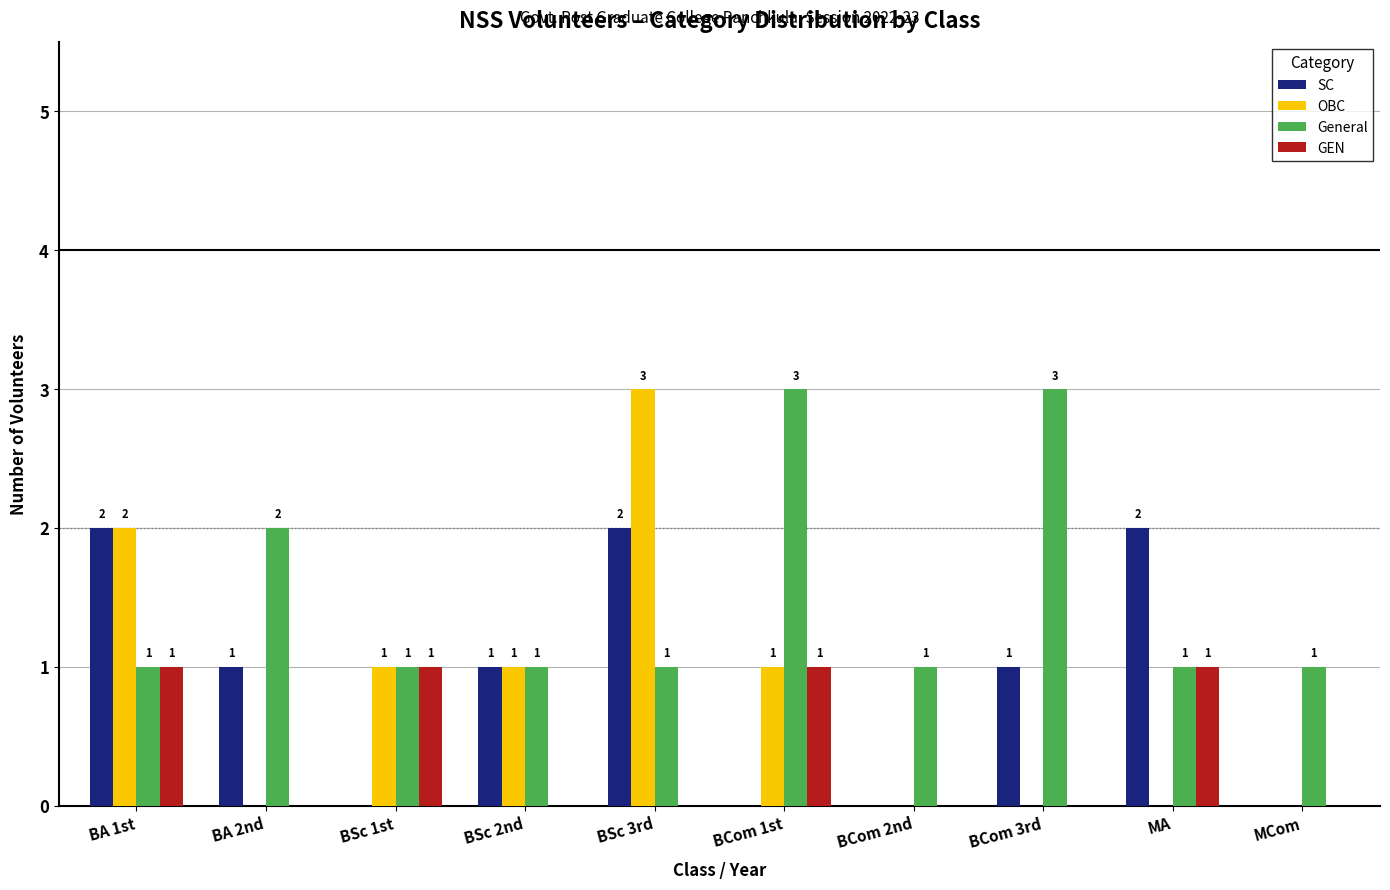

Which series changed the most between BCom 2nd and BCom 3rd?

General